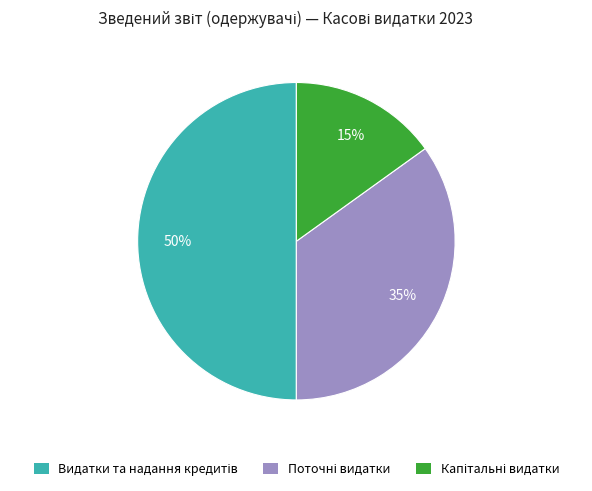

To the nearest percent, what is the average slice percentage?

33%